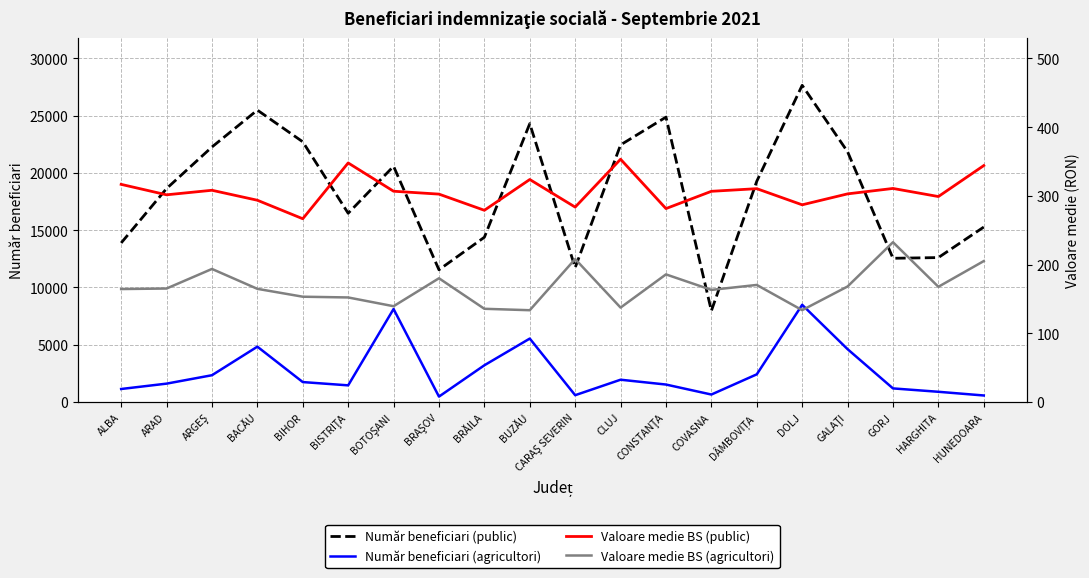

How many lines are shown in the chart?

4